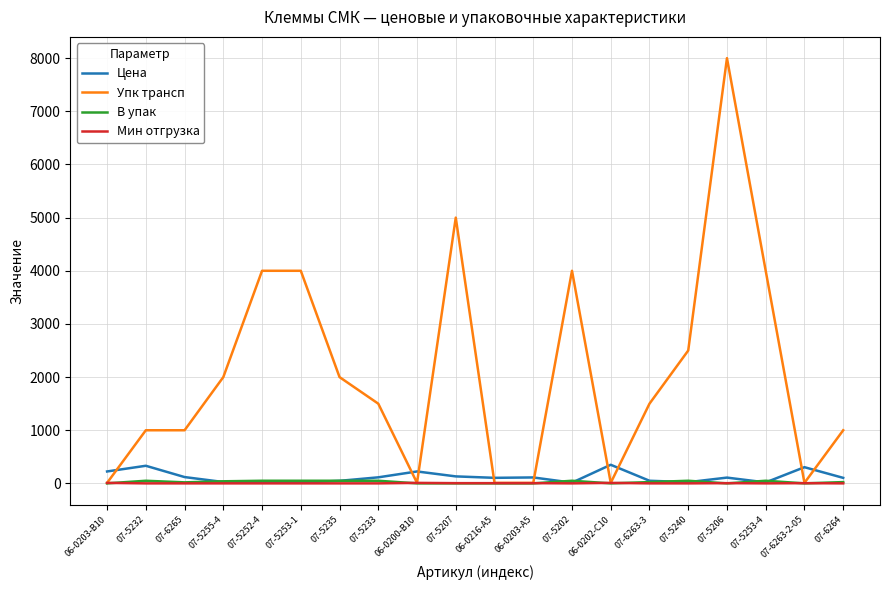

Does the chart have visible grid lines?

Yes